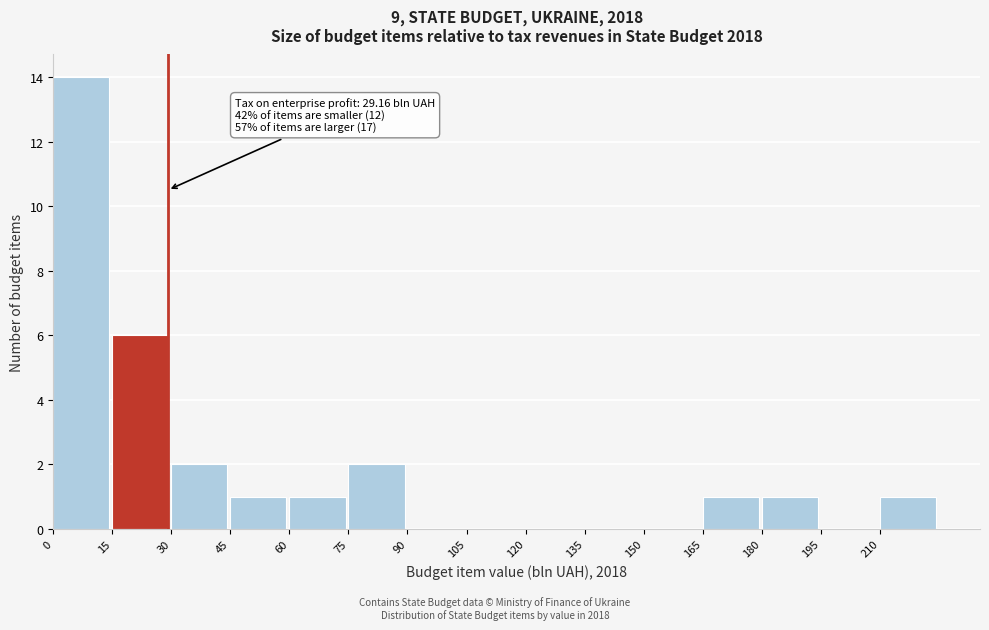

Over which range of the x-axis is the bar tallest?

0 to 15